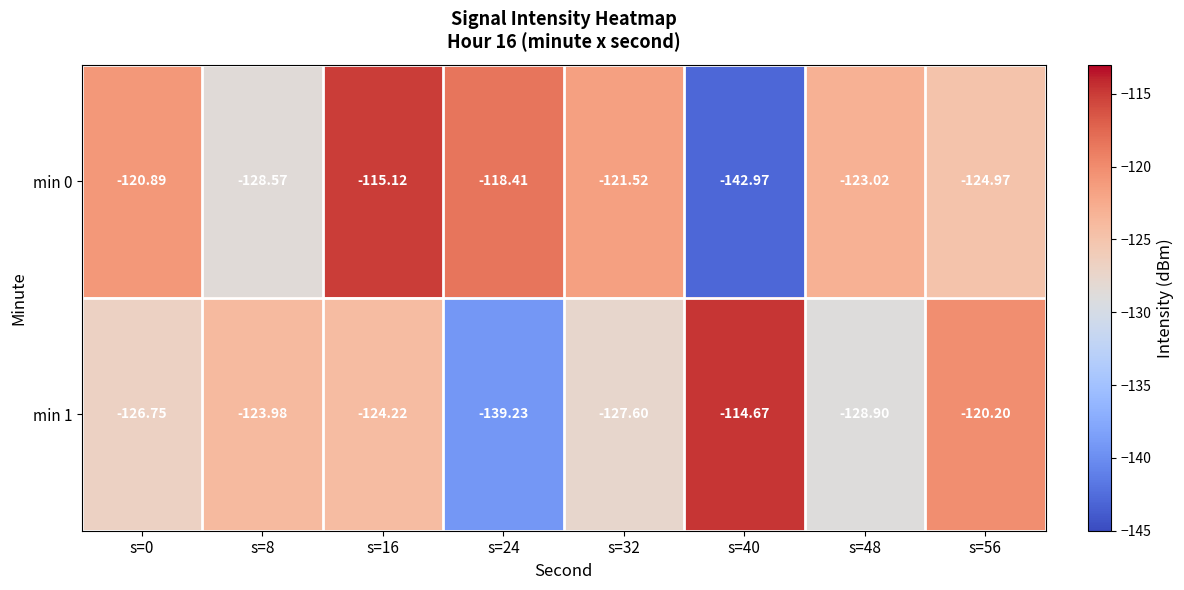

Is the value of min 0 at s=40 greater than the value of min 1 at s=16?

No